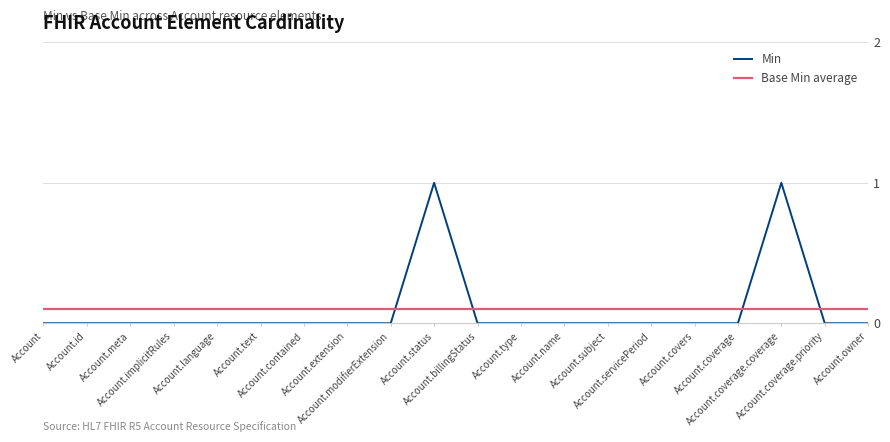

Where is the data nearest to the value 0?

Account